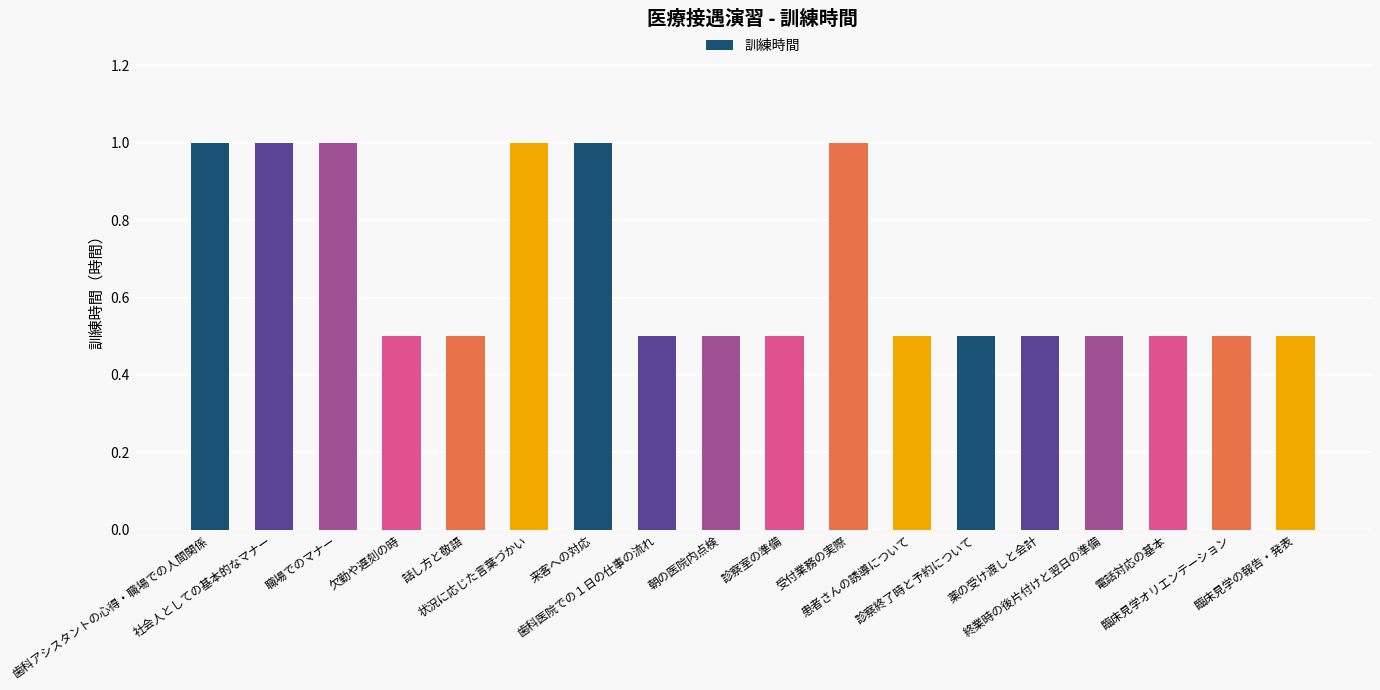

What position from the right is 臨床見学オリエンテーション?

2